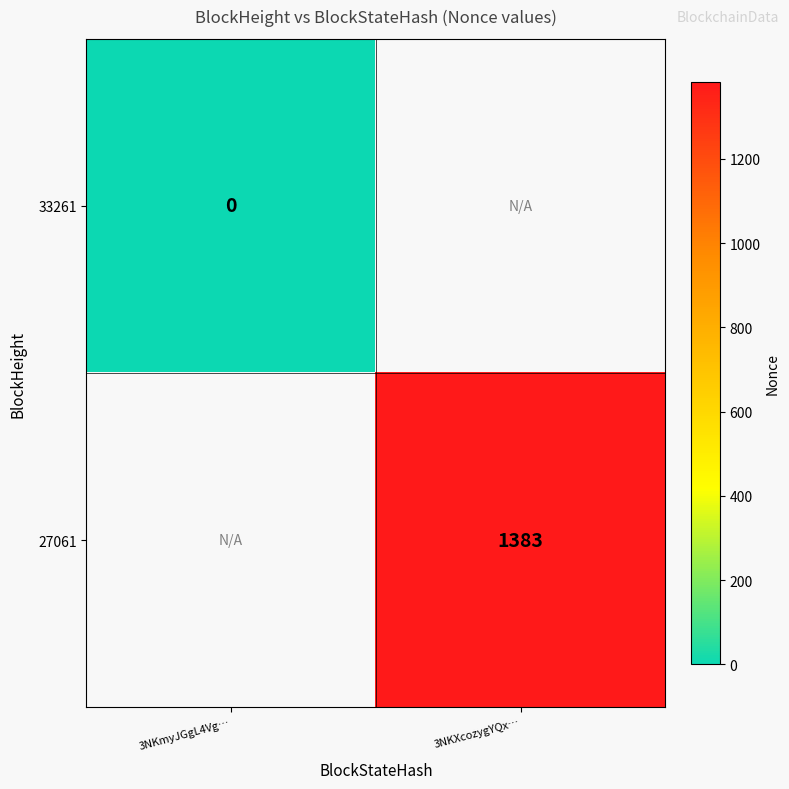

True or false: 27061 has a value of 1383 at 3NKXcozygYQx….

True